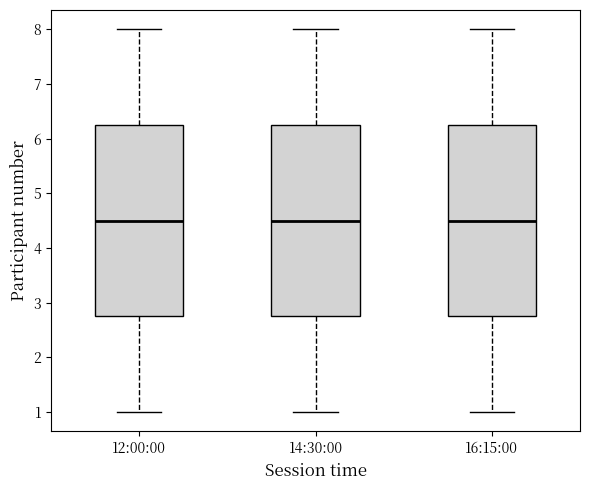

Reading left to right, read every box against the y-axis: the position of its median line, the range the box covers, and the ends of its whiskers. The values are not printed on the chart, so give them approximately, as read against the axis.

12:00:00: median 4.5, box 2.8 to 6.3, whiskers 1.0 to 8.0
14:30:00: median 4.5, box 2.8 to 6.3, whiskers 1.0 to 8.0
16:15:00: median 4.5, box 2.8 to 6.3, whiskers 1.0 to 8.0